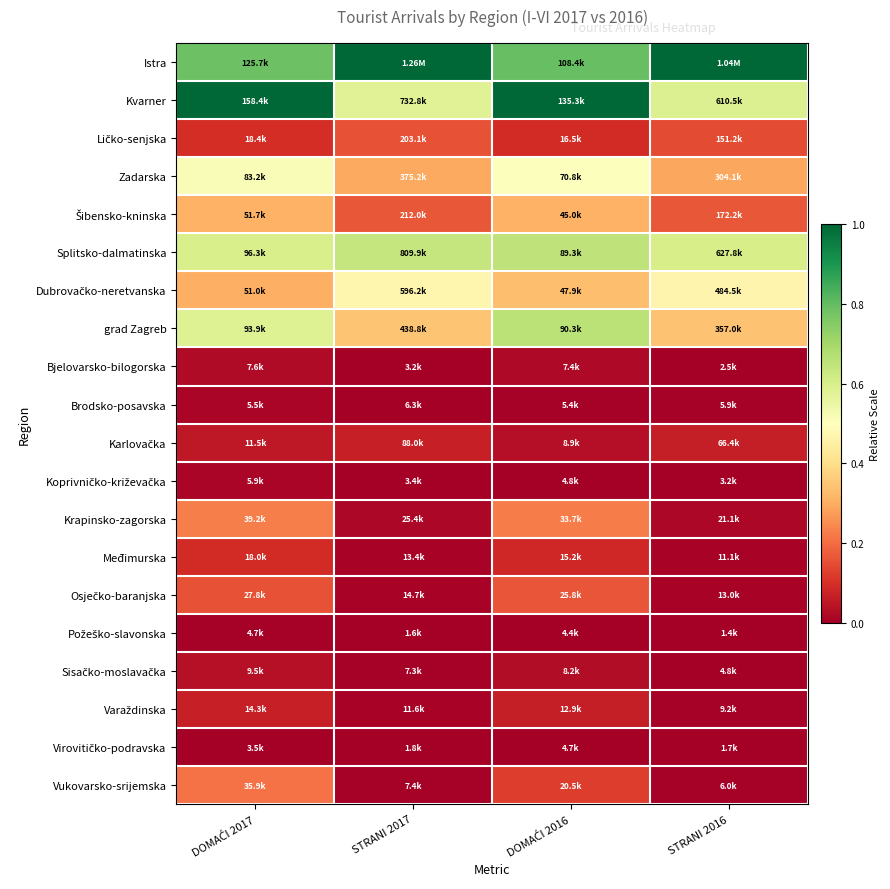

At which category does the chart reach its minimum across all series?

STRANI 2017